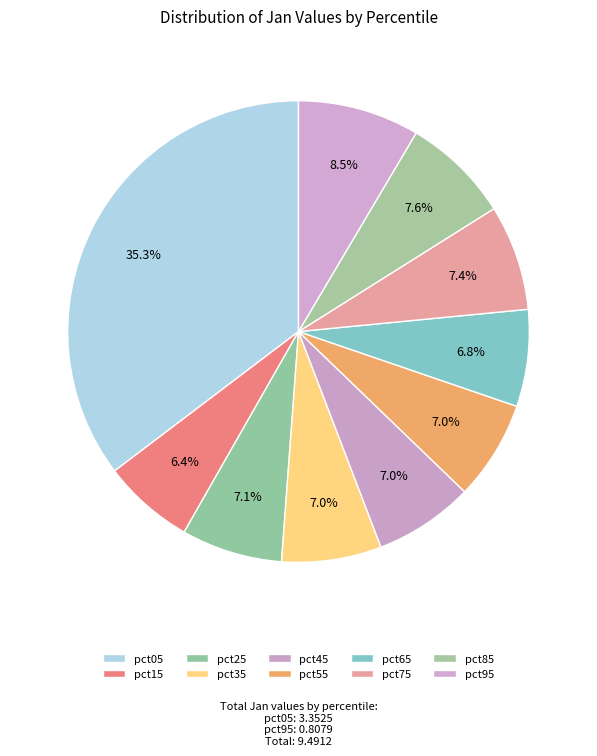

Count the number of slices in the pie.

10